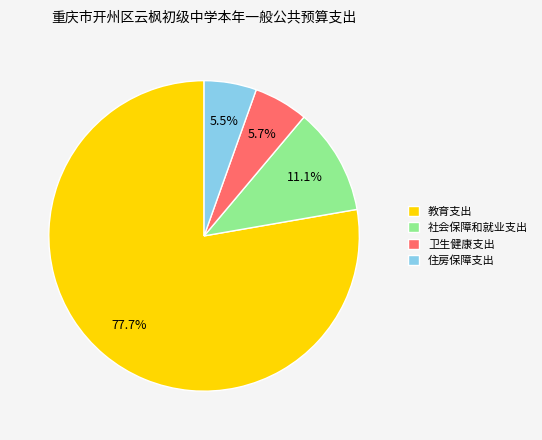

Count the number of slices in the pie.

4